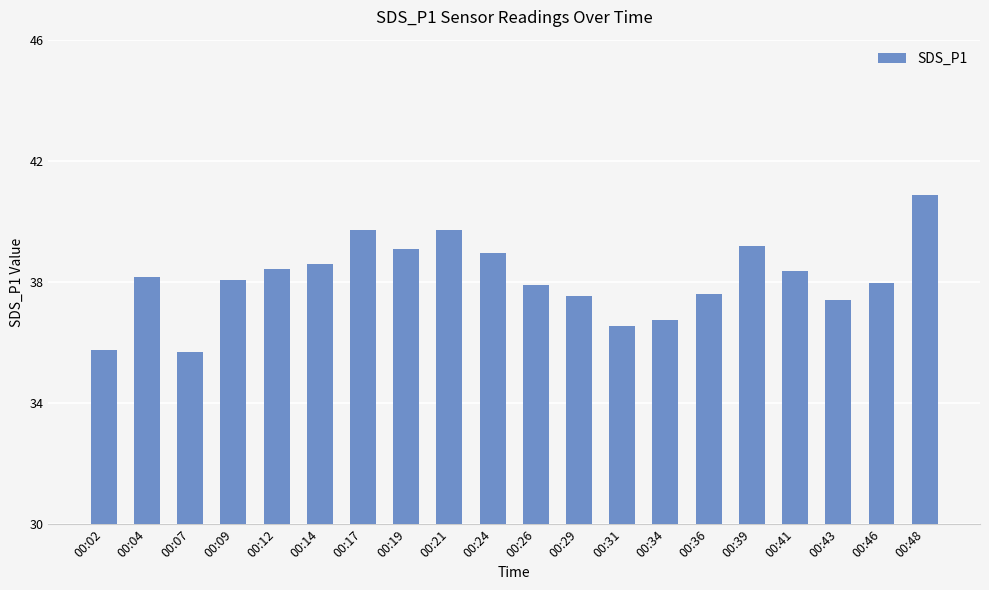

What is the average value?

38.1